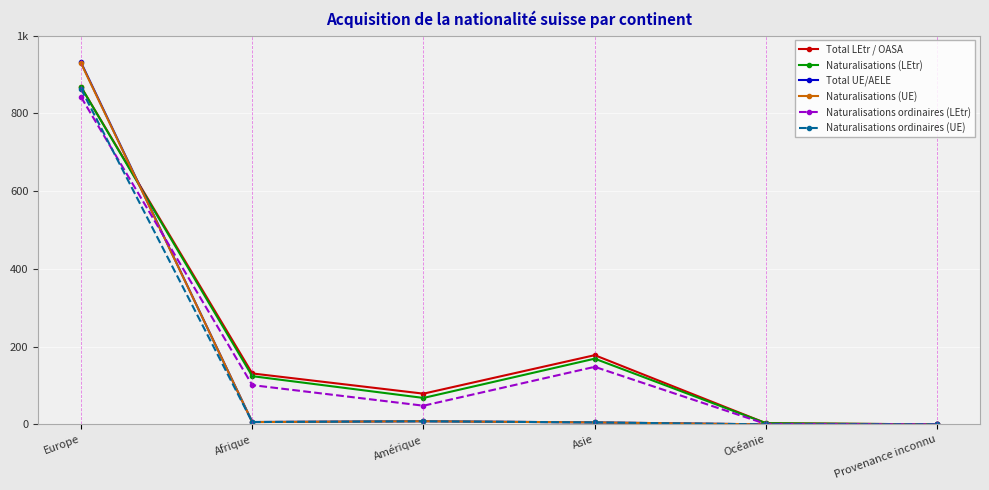

Reading left to right, list all the values displayed in this chart.

Total LEtr / OASA: Europe=868	Afrique=131	Amérique=79	Asie=178	Océanie=3	Provenance inconnu=0
Naturalisations (LEtr): Europe=868	Afrique=124	Amérique=68	Asie=169	Océanie=3	Provenance inconnu=0
Total UE/AELE: Europe=931	Afrique=6	Amérique=8	Asie=5	Océanie=0	Provenance inconnu=0
Naturalisations (UE): Europe=929	Afrique=6	Amérique=8	Asie=5	Océanie=0	Provenance inconnu=0
Naturalisations ordinaires (LEtr): Europe=842	Afrique=101	Amérique=48	Asie=148	Océanie=1	Provenance inconnu=0
Naturalisations ordinaires (UE): Europe=863	Afrique=6	Amérique=8	Asie=5	Océanie=0	Provenance inconnu=0